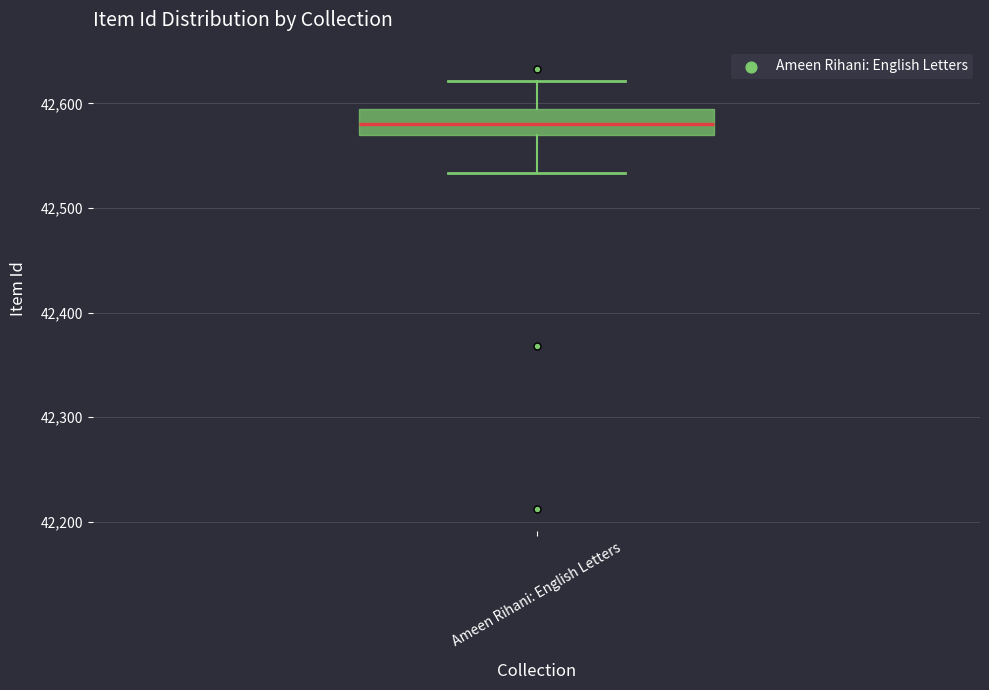

Transcribe this box plot: give where the median line is, the range the box spans, and where the two whiskers end, as read against the y-axis. The values are not printed on the chart, so give them approximately, as read against the axis.

median 42580, box 42570 to 42600, whiskers 42530 to 42620